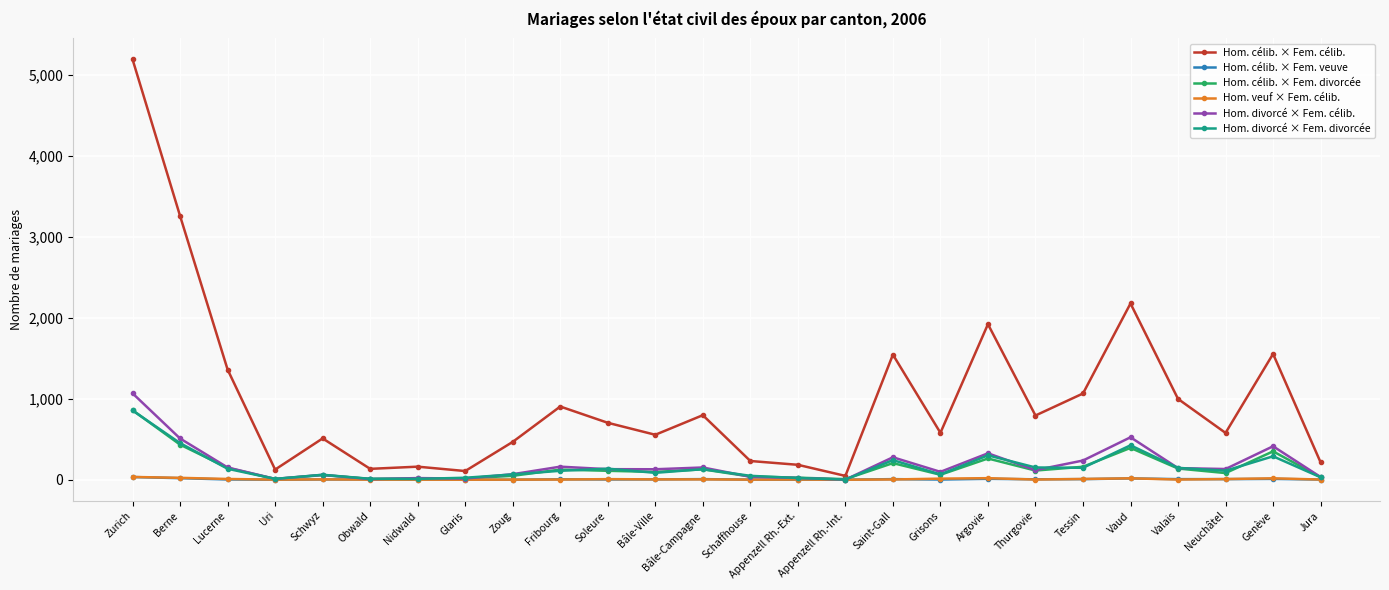

What is the value of the Hom. célib. × Fem. veuve point at the 24th from the left?

7